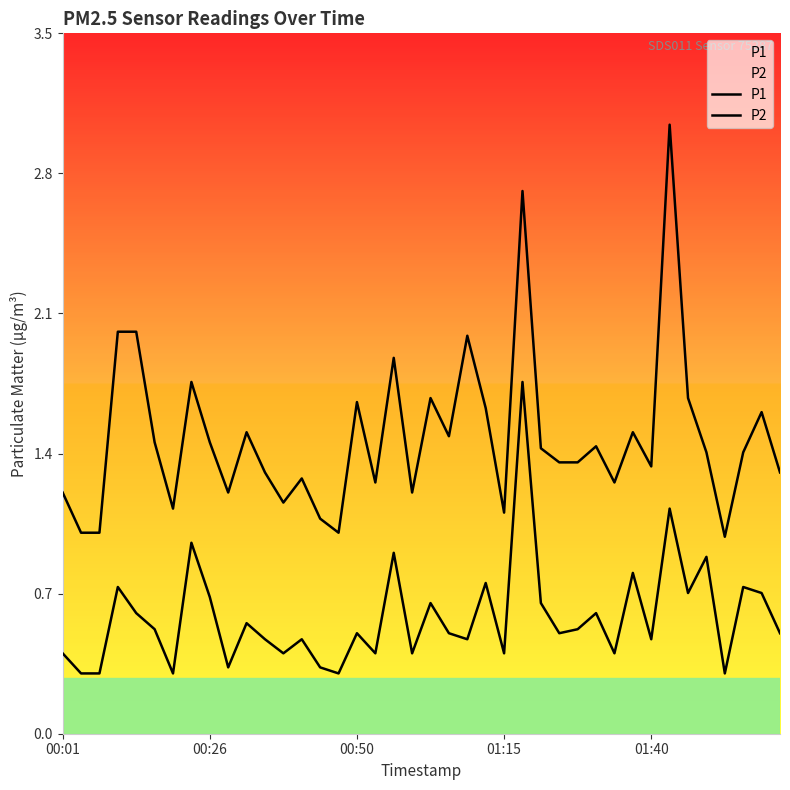

Between 6 and 15, which series saw the biggest shift?

P1